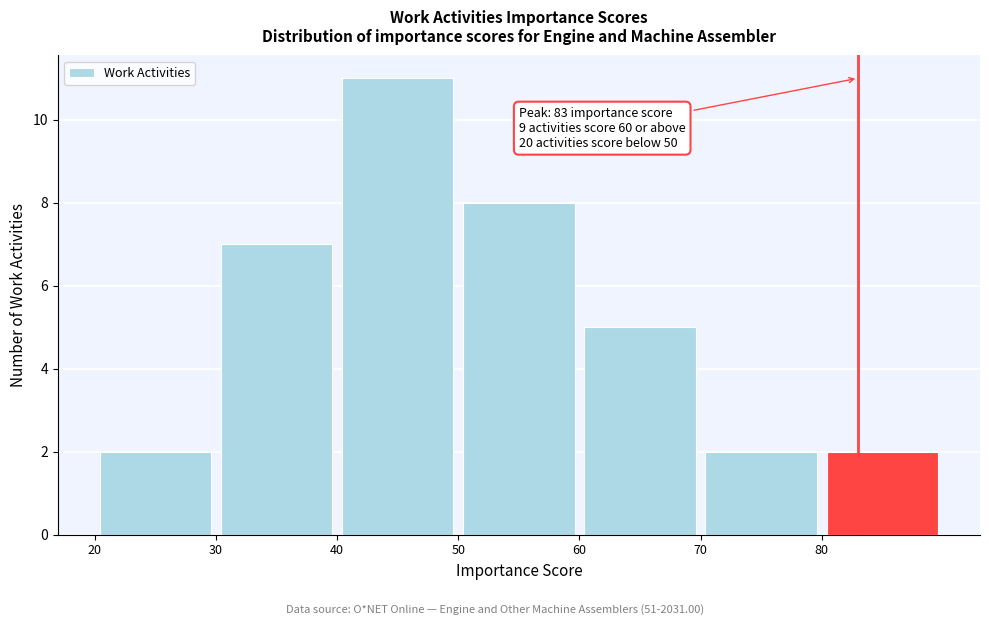

Which range on the x-axis has the tallest bar?

40 to 50